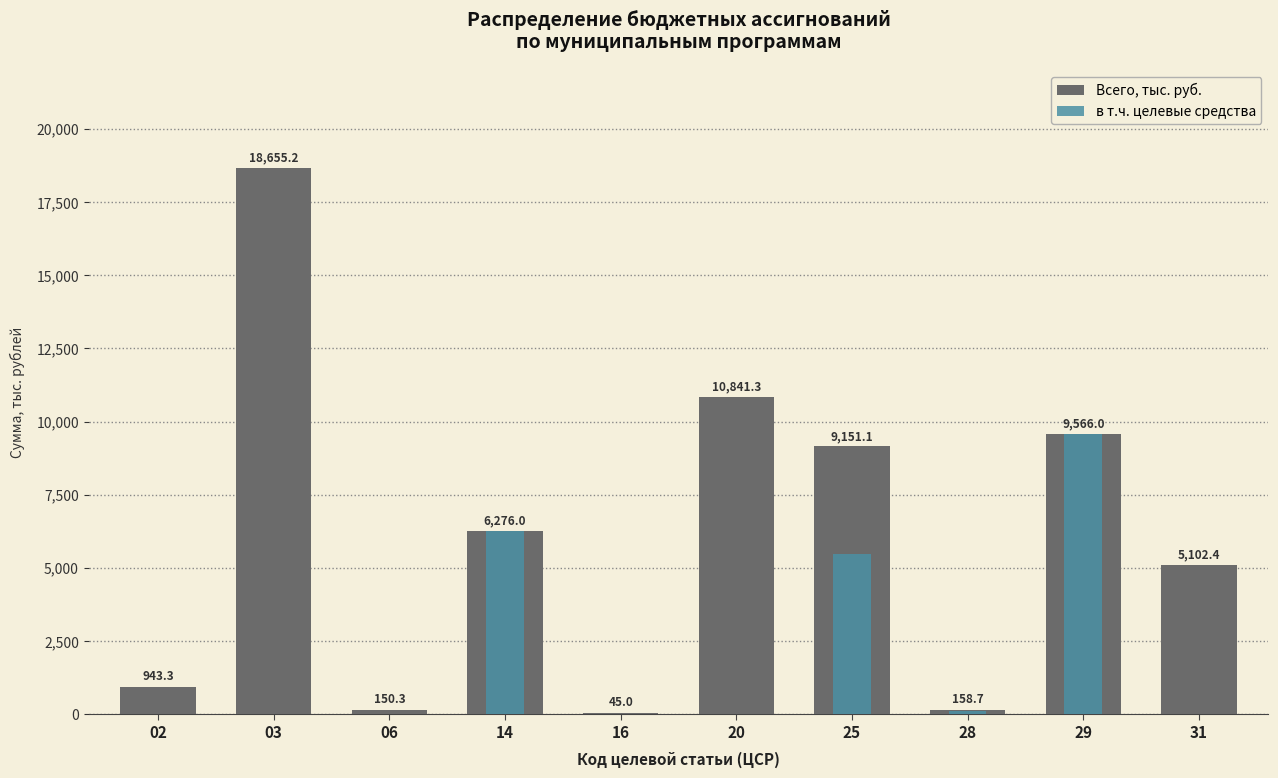

How many categories are shown in the chart?

10